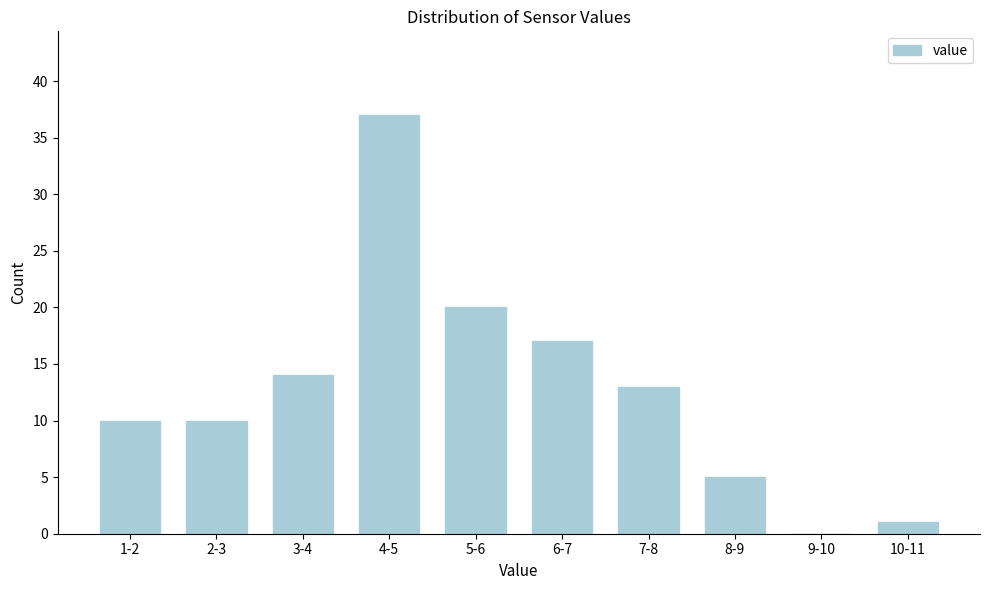

Reading right to left, list all the values displayed in this chart.

10-11=1	9-10=0	8-9=5	7-8=13	6-7=17	5-6=20	4-5=37	3-4=14	2-3=10	1-2=10